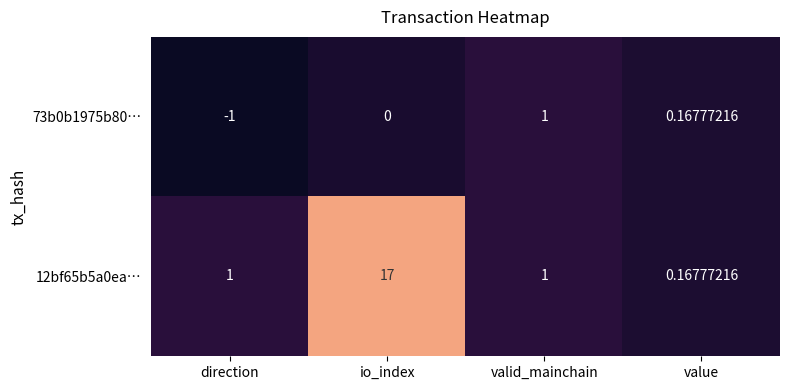

Count the number of categories in the chart.

4